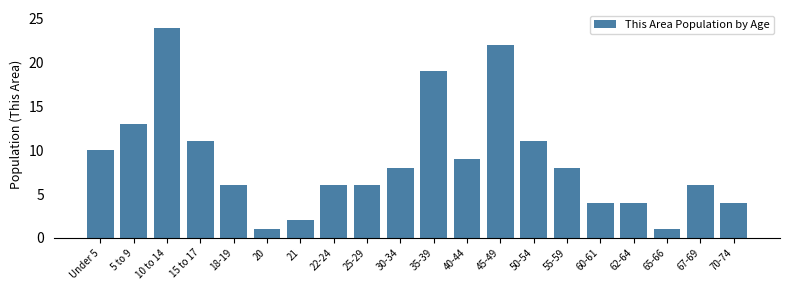

Reading left to right, extract all data points from this chart.

Under 5=10	5 to 9=13	10 to 14=24	15 to 17=11	18-19=6	20=1	21=2	22-24=6	25-29=6	30-34=8	35-39=19	40-44=9	45-49=22	50-54=11	55-59=8	60-61=4	62-64=4	65-66=1	67-69=6	70-74=4